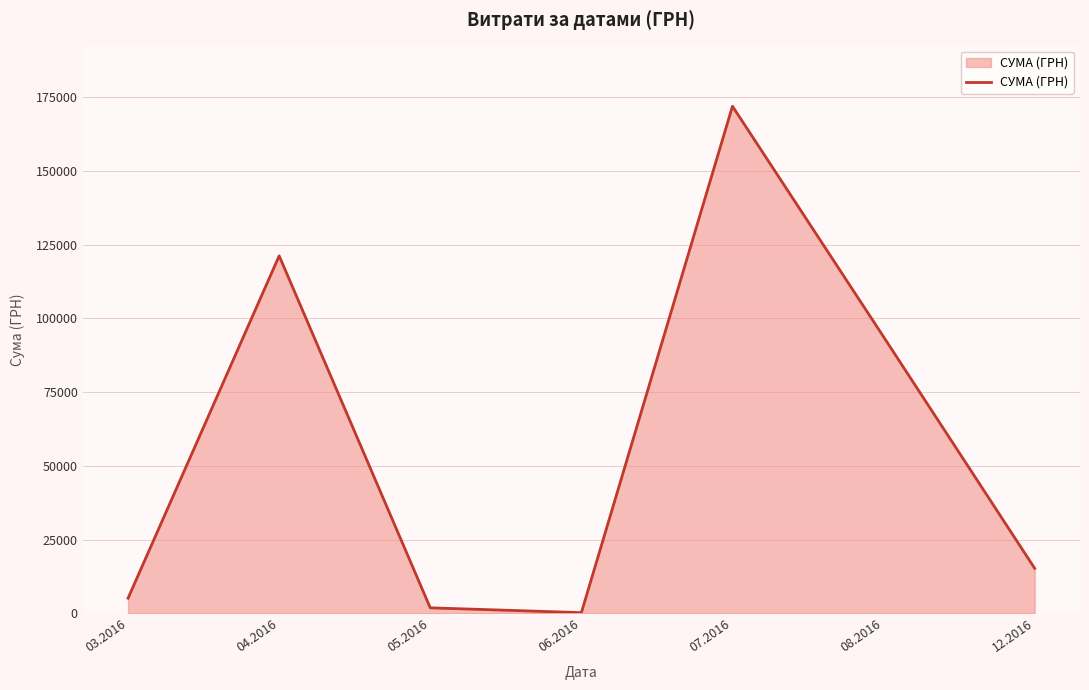

What is the difference between the second highest and minimum values?

120968.6